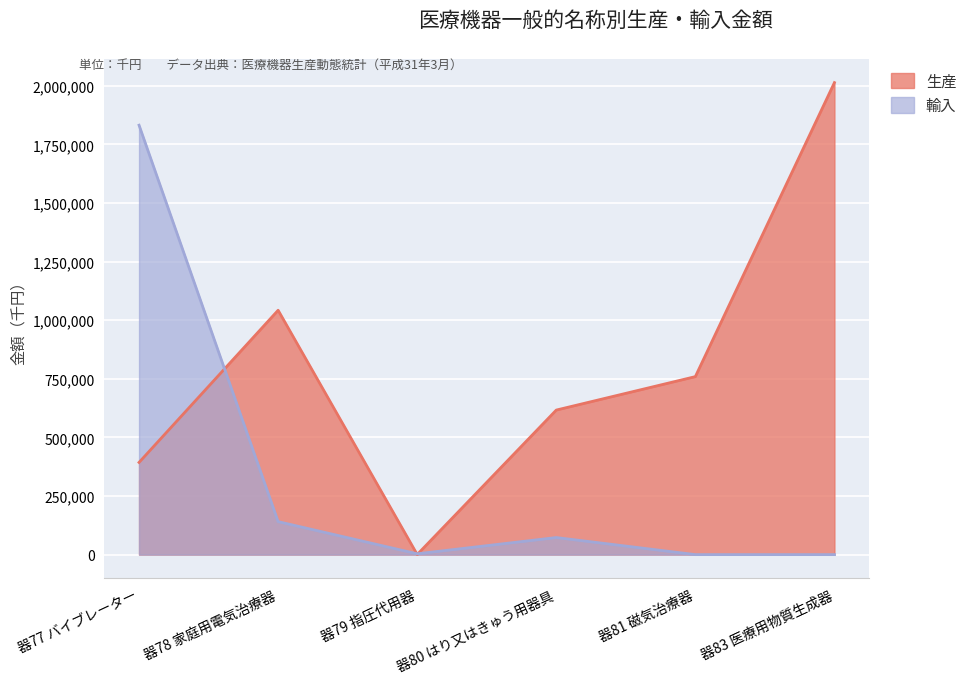

Where do 輸入 and 生産 first cross each other?

器77 バイブレーター and 器78 家庭用電気治療器